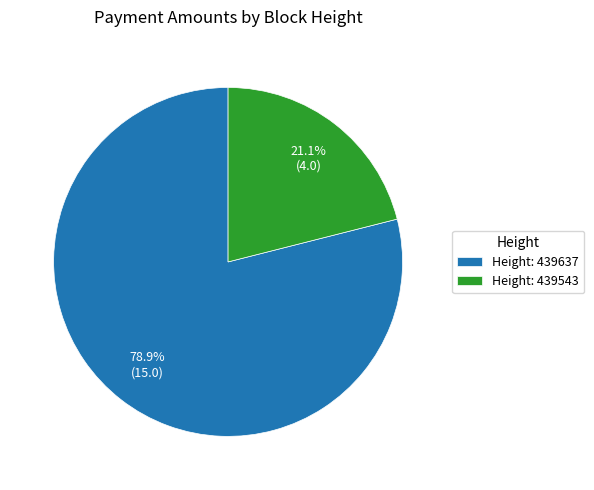

Between Height: 439543 and Height: 439637, which is larger?

Height: 439637